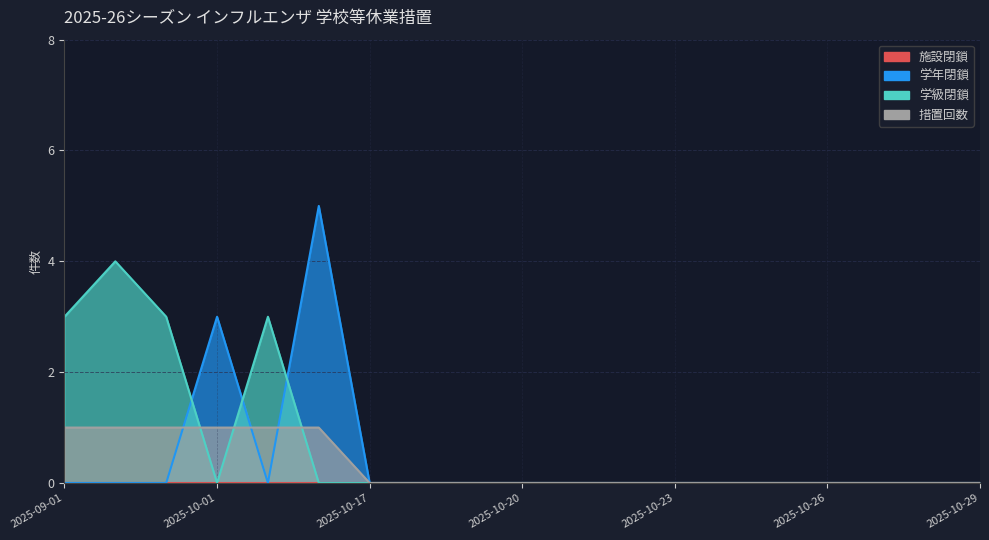

What is the highest value of the 措置回数 series?

1